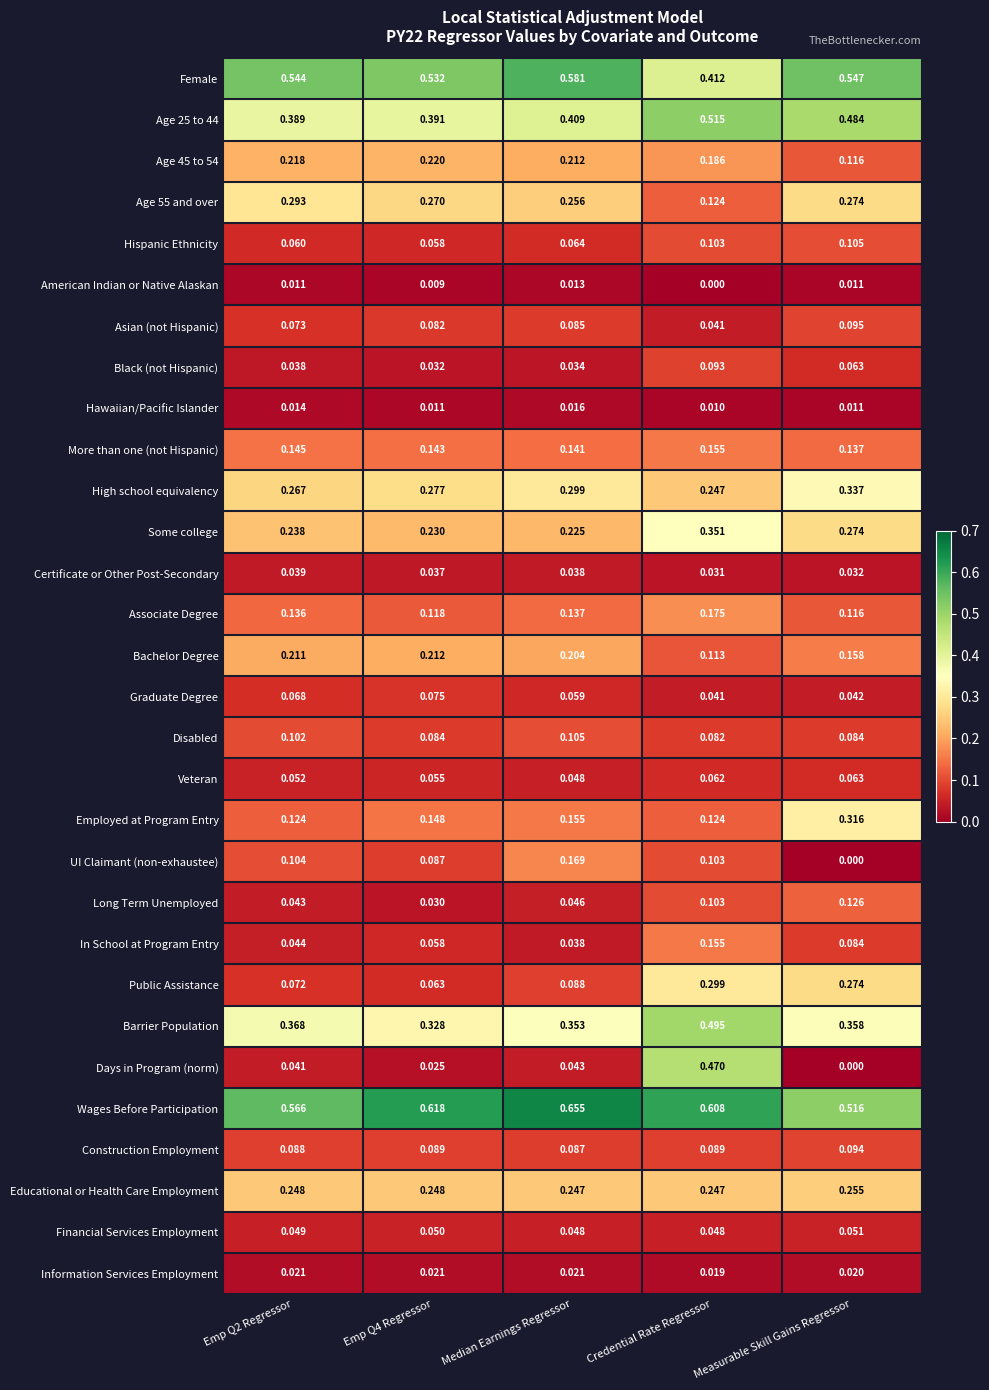

Which series has the largest total across all categories?

Wages Before Participation